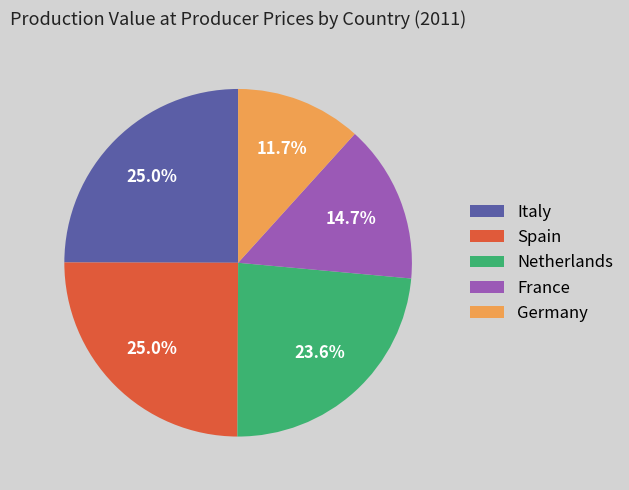

How many segments does this pie chart have?

5